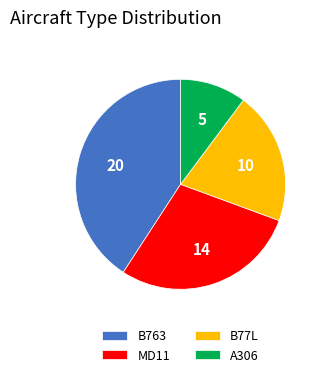

Combined, do MD11 and A306 account for over 50%?

No